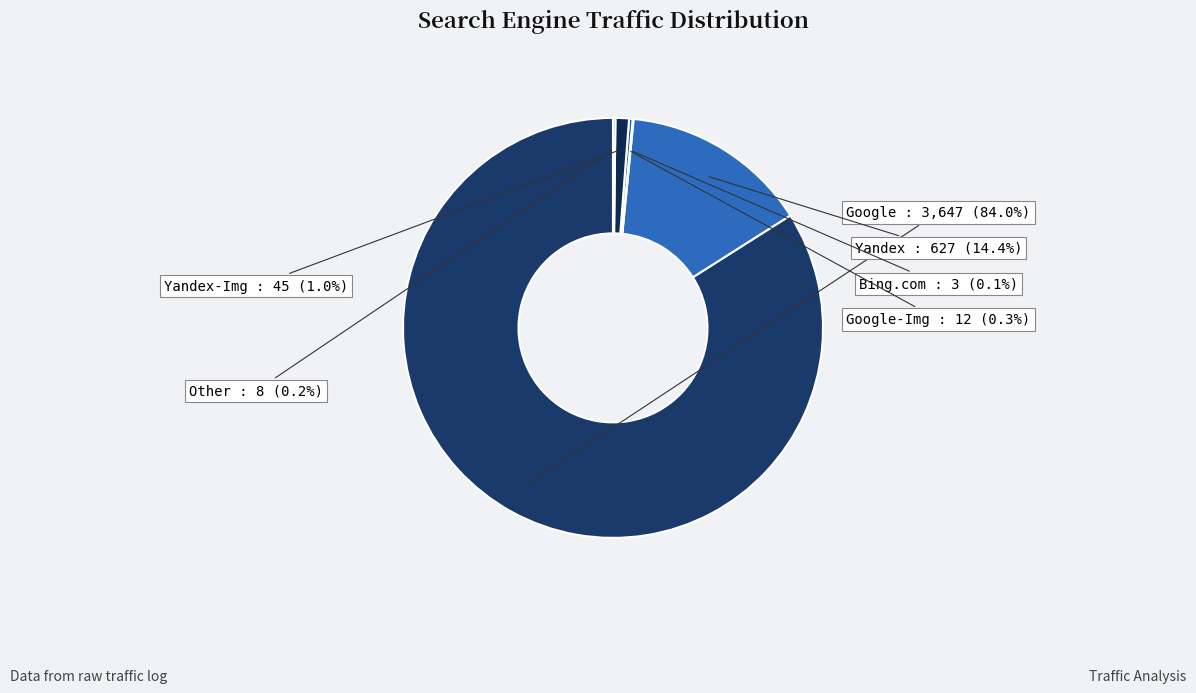

How much of the chart is everything except Yandex-Img?

99.0%